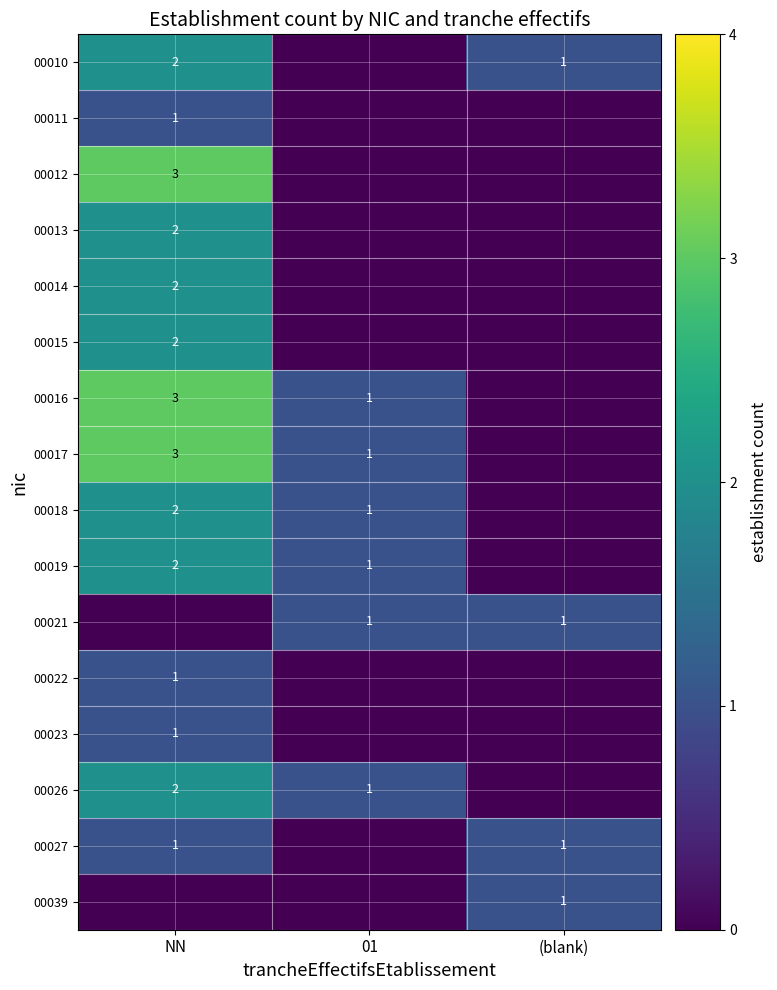

True or false: 00027 has a value of 1 at NN.

True